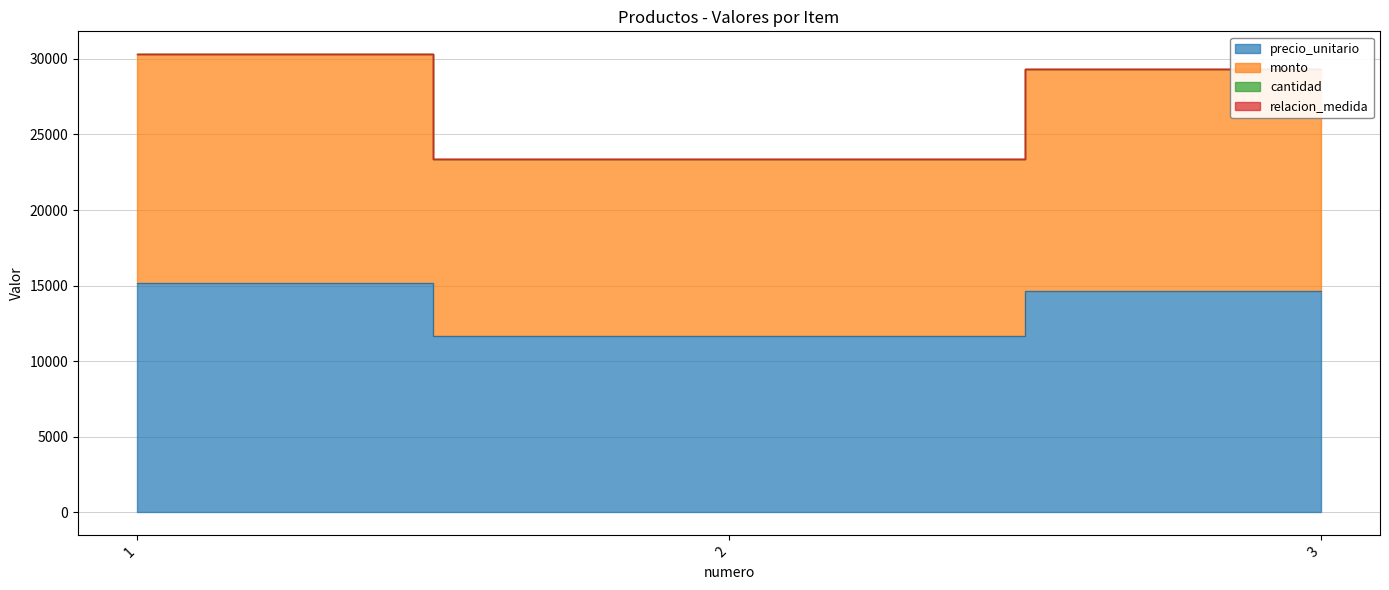

Rank the categories by precio_unitario value from highest to lowest.

1, 3, 2